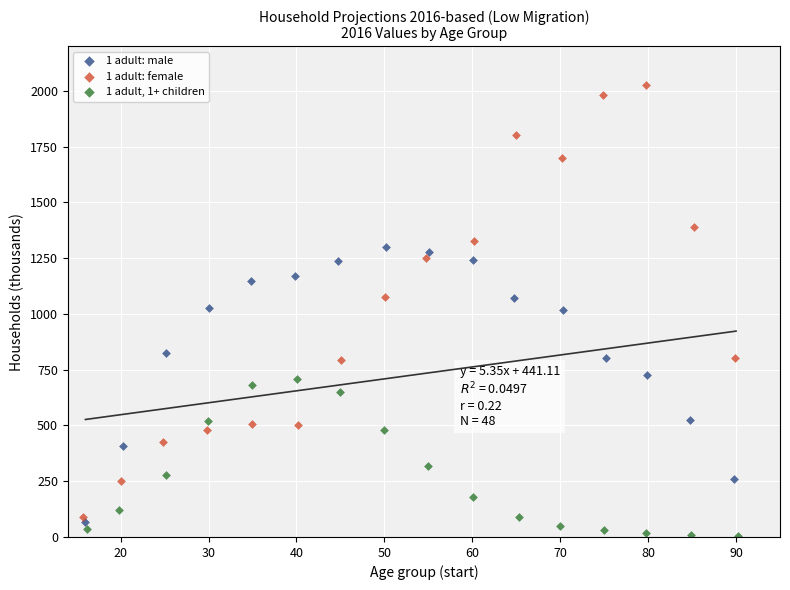

What are all the series names shown in the legend?

1 adult: male, 1 adult: female, 1 adult, 1+ children